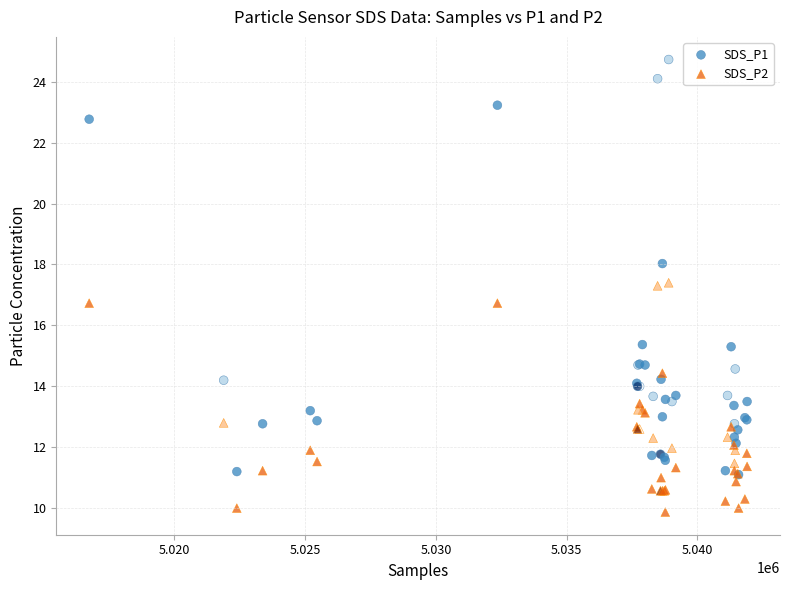

Which series reaches the maximum Y coordinate?

SDS_P1